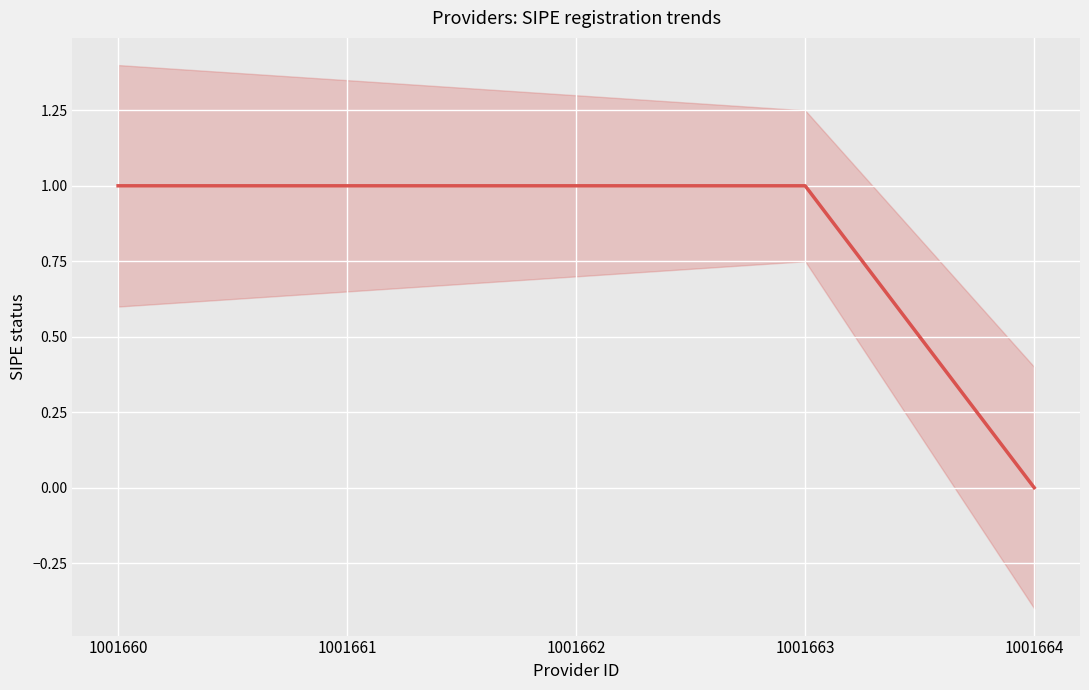

What is the difference between the maximum and second lowest values in the _sipe_lower series?

0.2